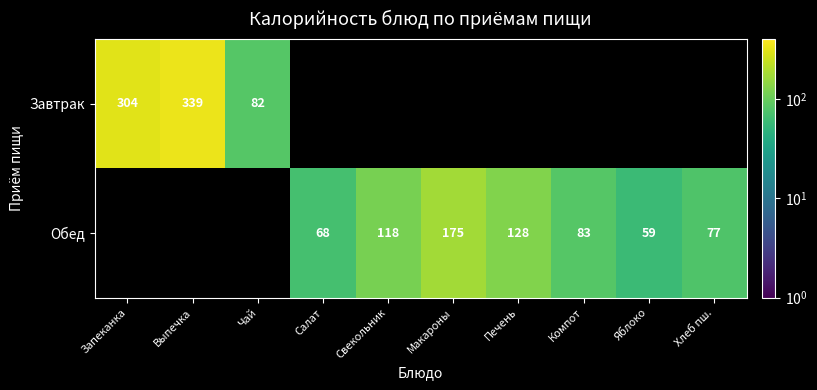

What is the sum of the Обед values at Компот and Печень?

211